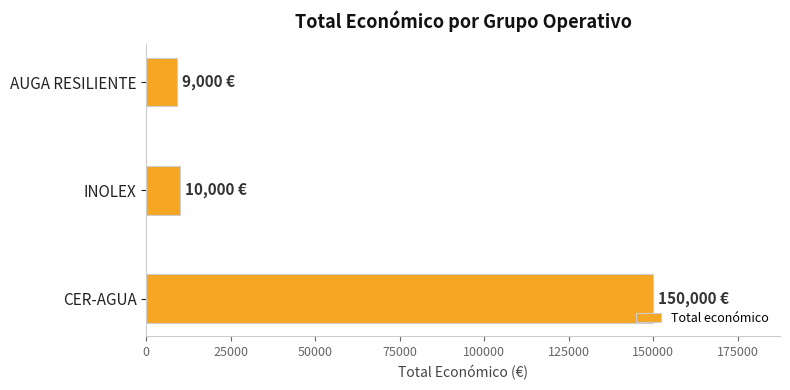

True or false: the data shows 150000 at CER-AGUA.

True